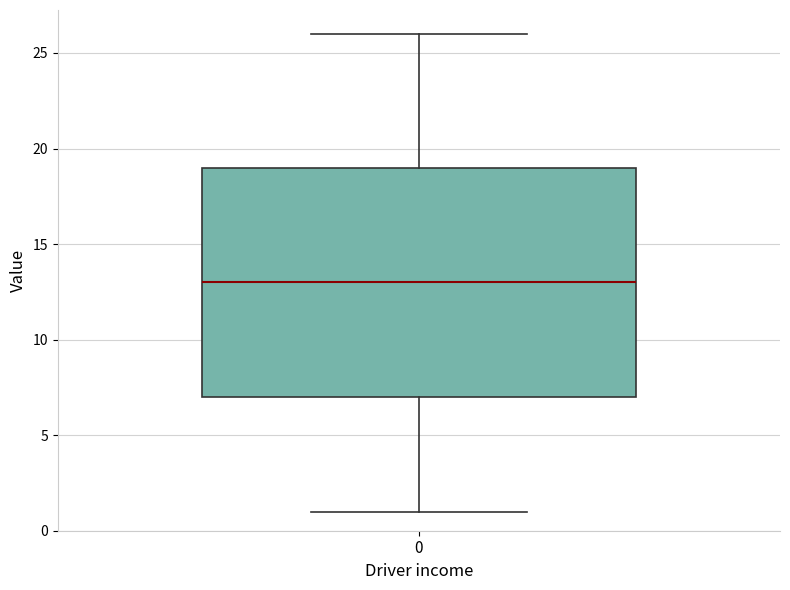

Where does the median line of the box at x = 0 sit on the y-axis? The values are not printed on the chart, so give them approximately, as read against the axis.

13